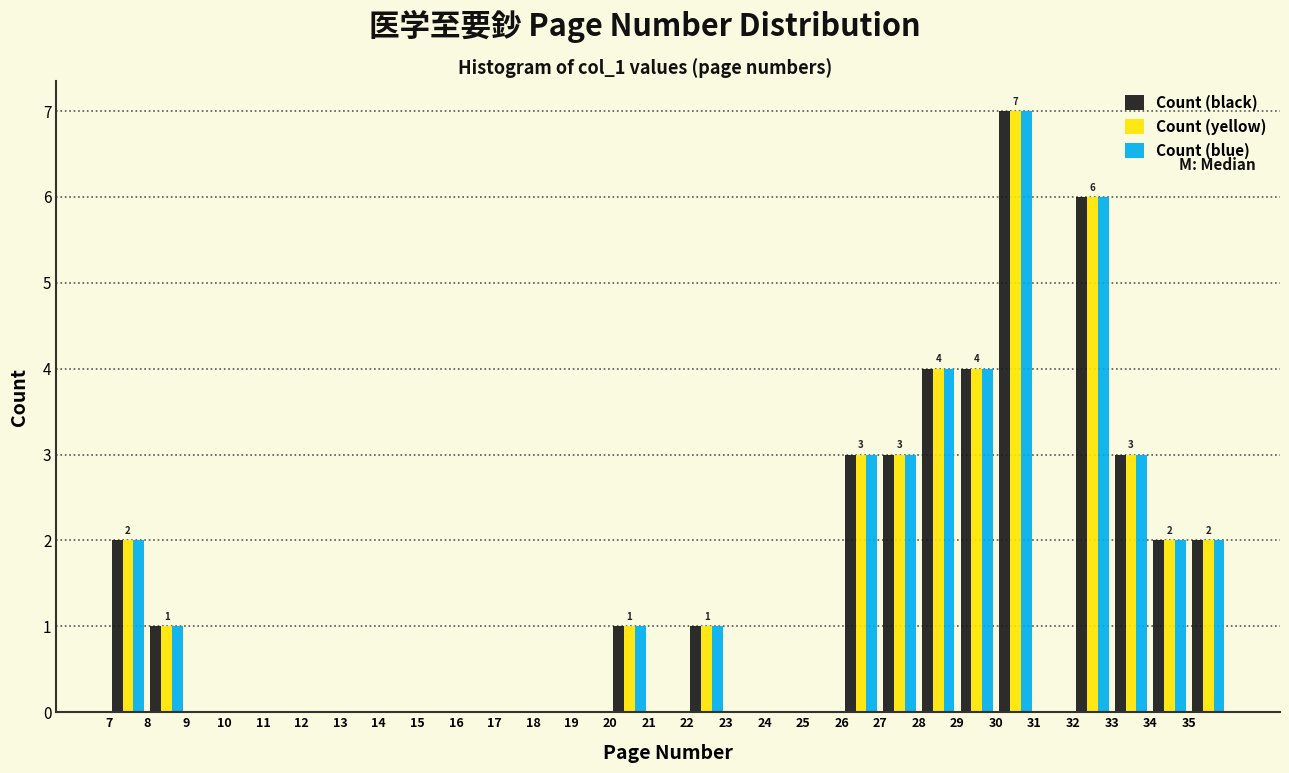

In the Count (black) series, which range on the x-axis has the tallest bar?

30 to 31